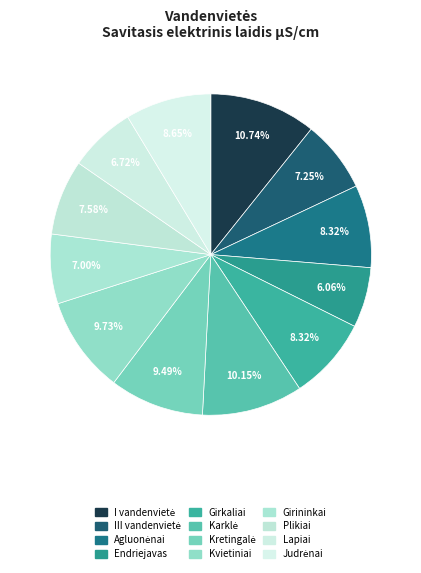

Does Plikiai represent more than half of the total?

No